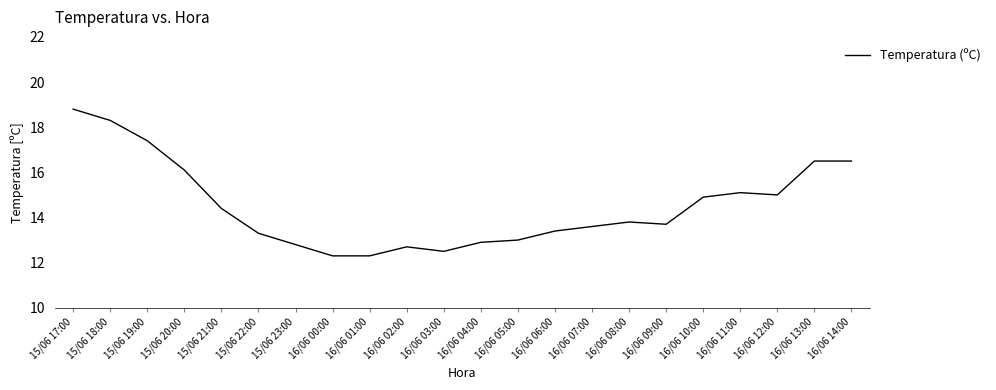

Reading left to right, extract all data points from this chart.

18.8	18.3	17.4	16.1	14.4	13.3	12.8	12.3	12.3	12.7	12.5	12.9	13.0	13.4	13.6	13.8	13.7	14.9	15.1	15.0	16.5	16.5